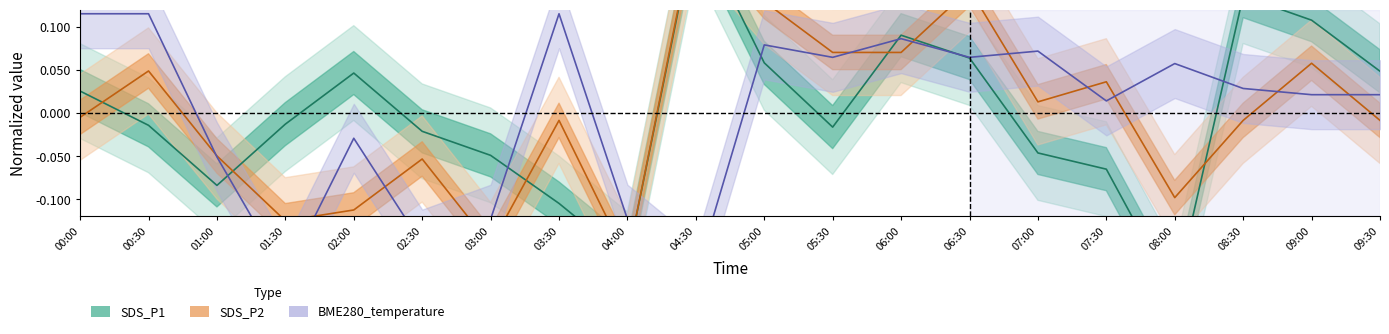

What is the difference between the second highest and minimum values in the SDS_P2 series?

0.3